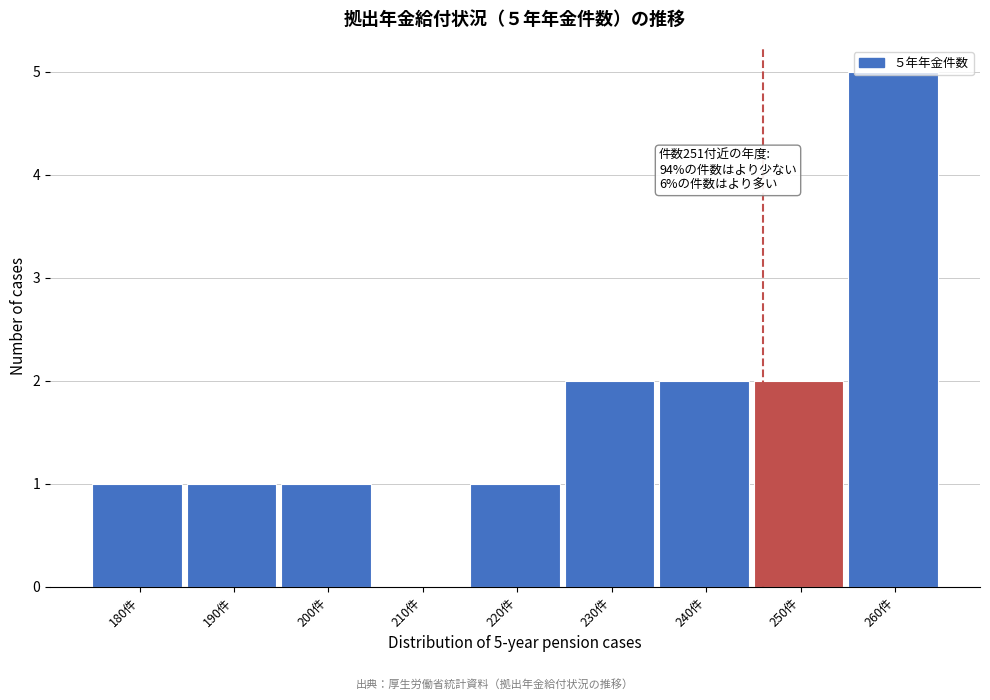

Read the value at 260件.

5